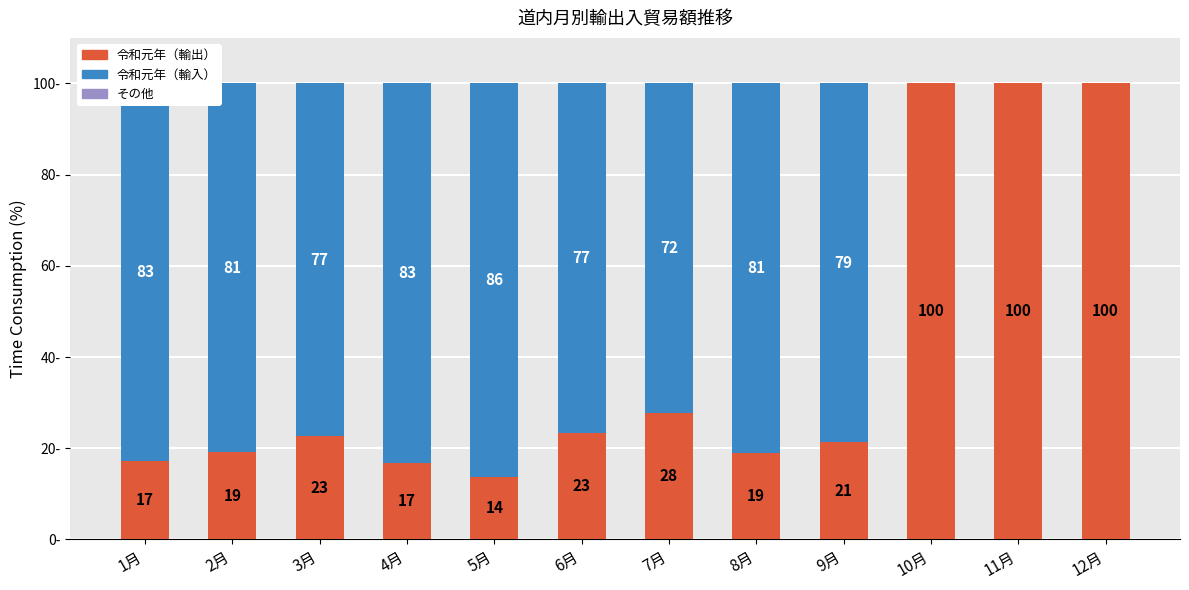

At which label does 令和元年（輸出） first exceed 22?

3月